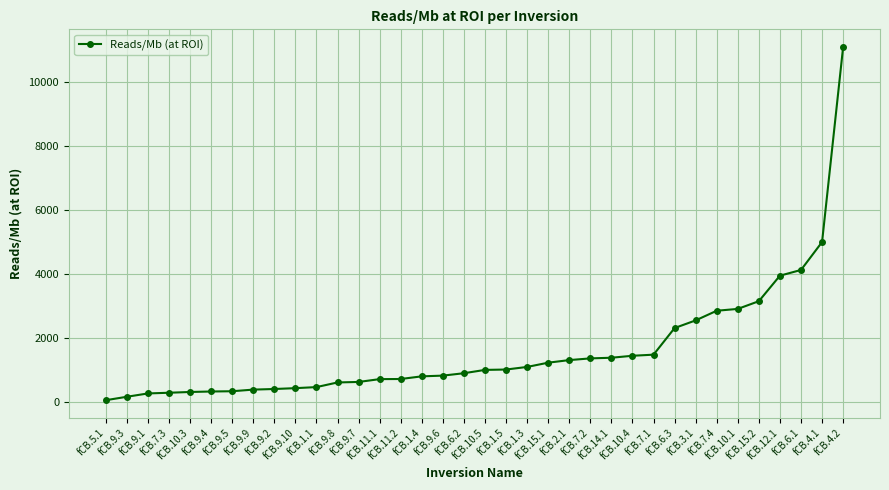

How many lines are shown in the chart?

1